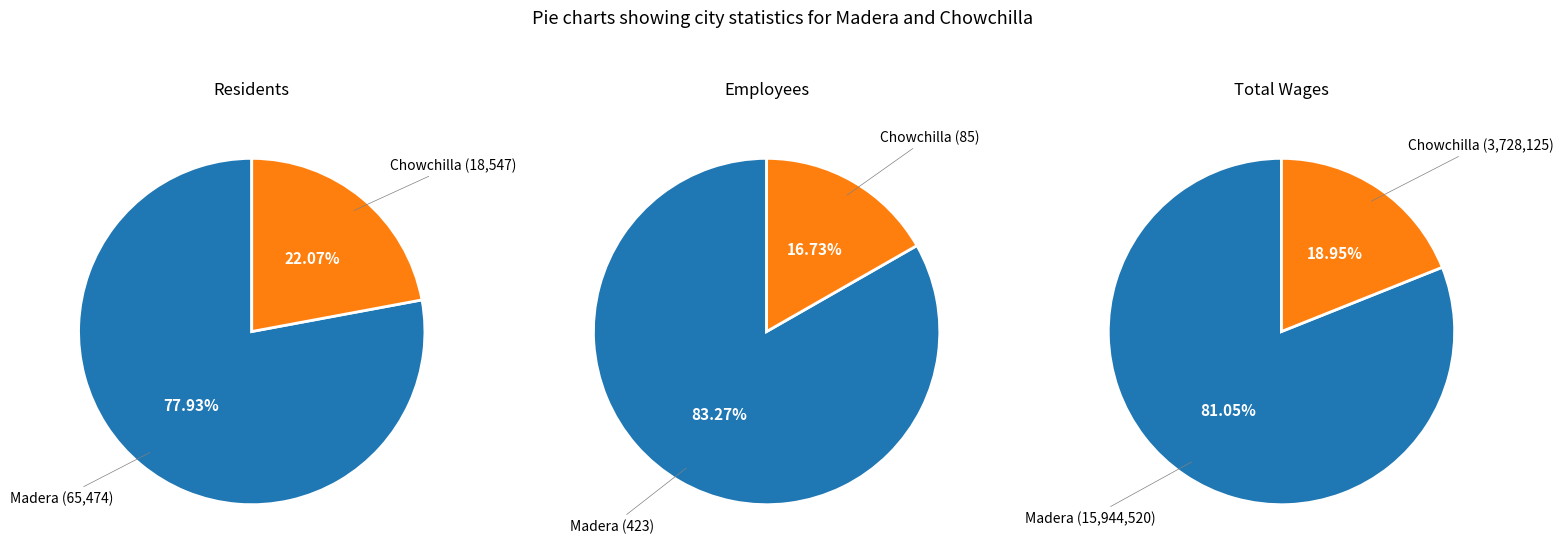

To the nearest percent, what is the difference between the Chowchilla and Madera slice percentages?

62%